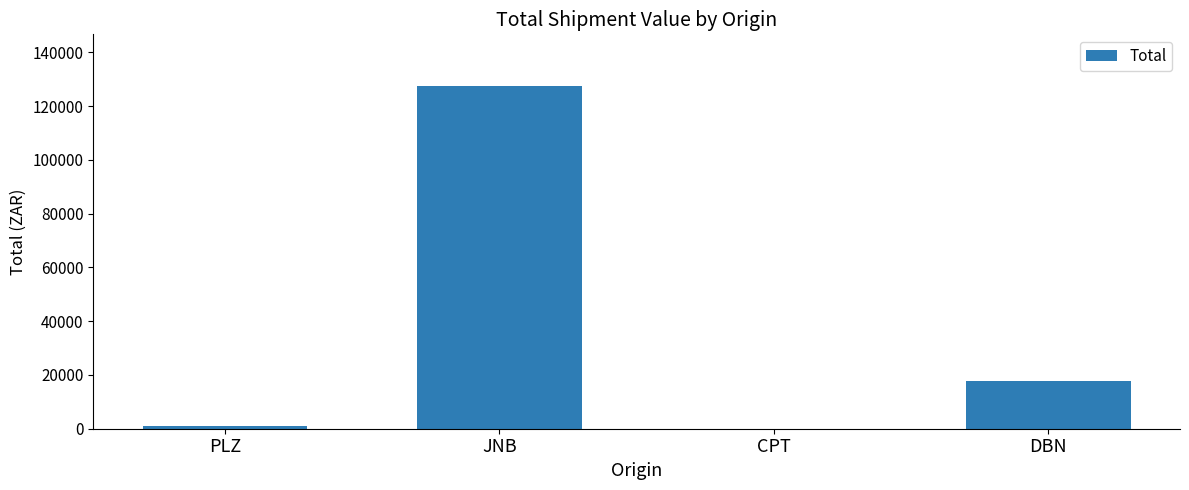

Where is the data nearest to the value 63777?

DBN